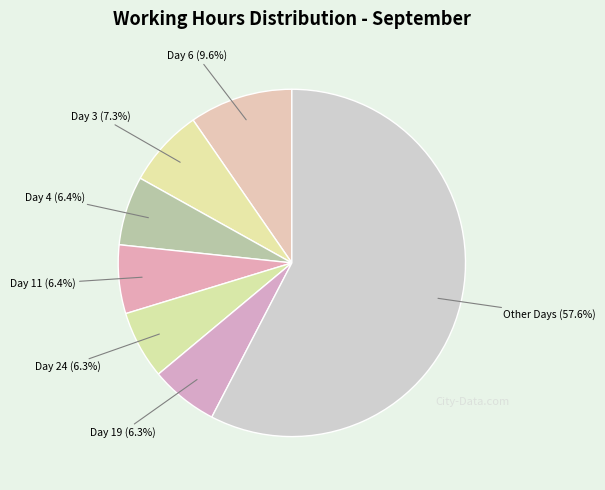

Count the number of slices in the pie.

7